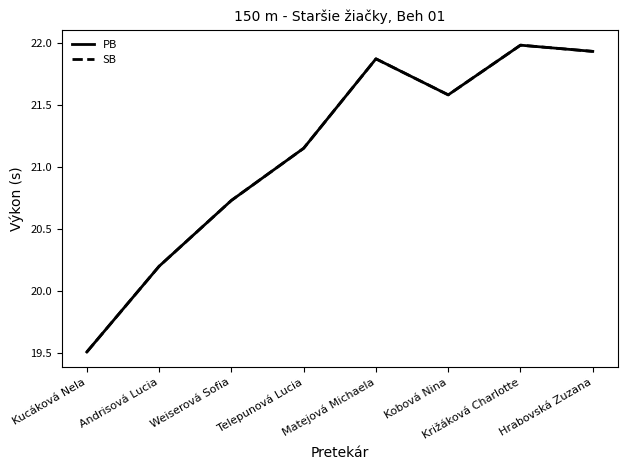

What position from the right is Weiserová Sofia?

6